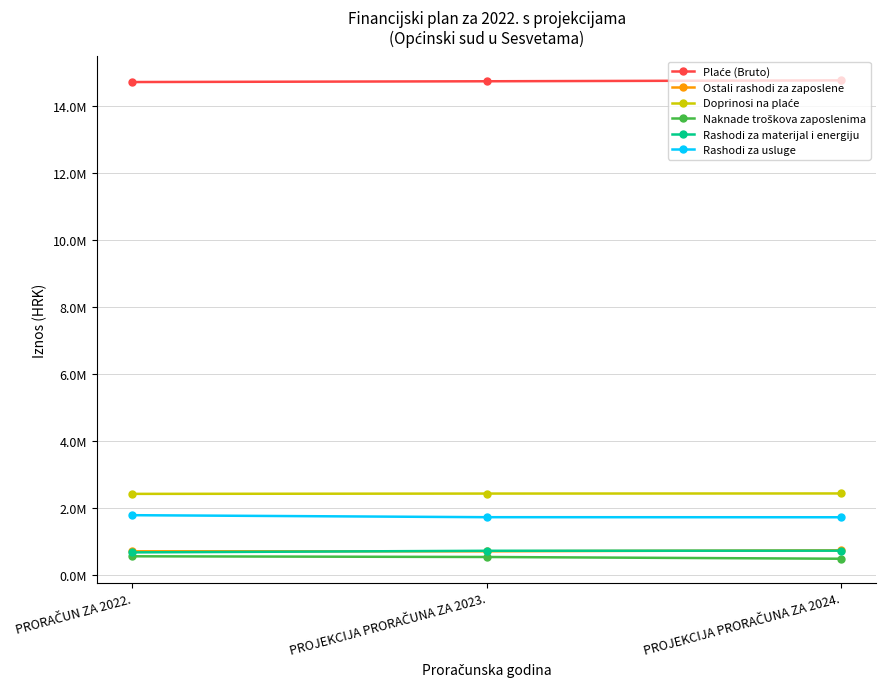

What is the total value across all series at PRORAČUN ZA 2022.?

20808855